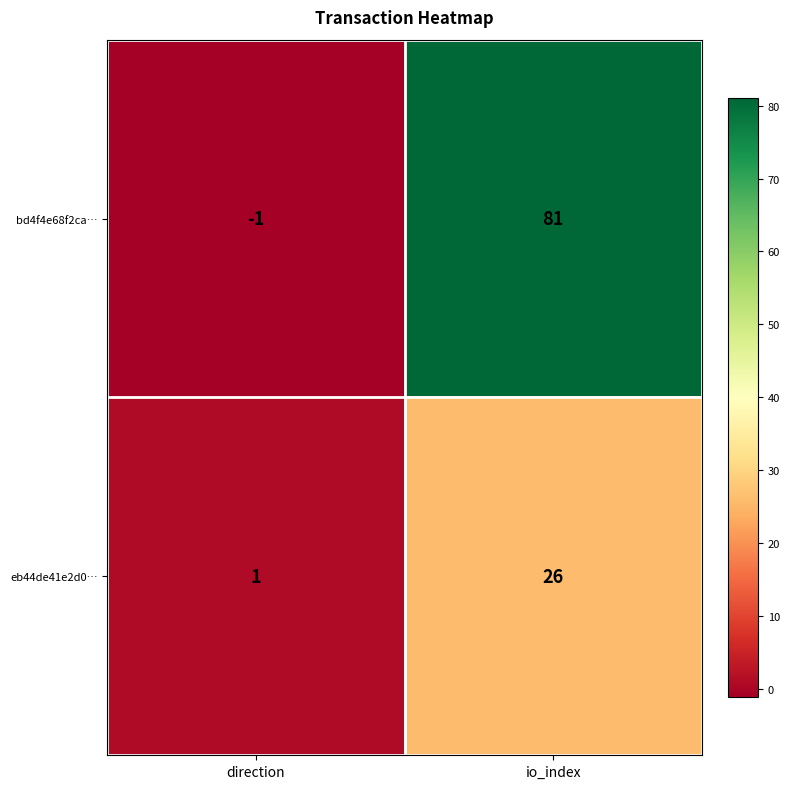

Count the number of categories in the chart.

2